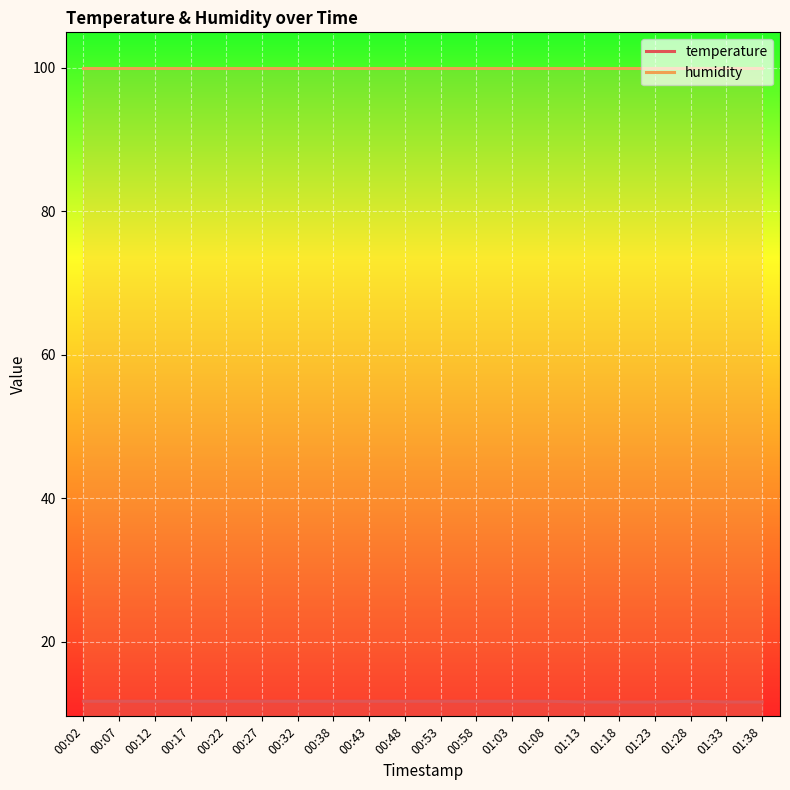

True or false: temperature and humidity intersect in this chart.

False